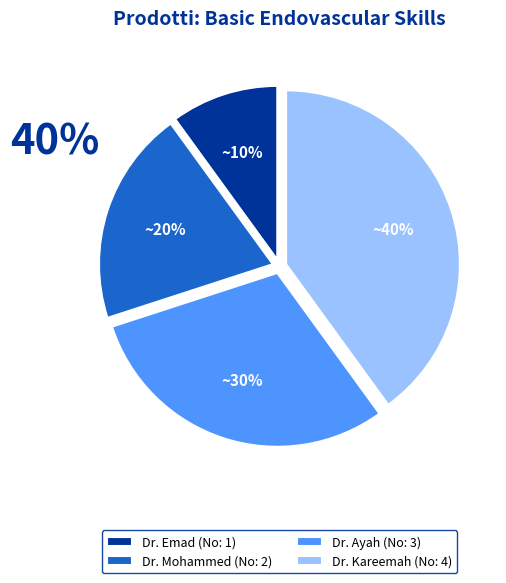

What is the smallest slice in the pie chart?

Dr. Emad (No: 1)